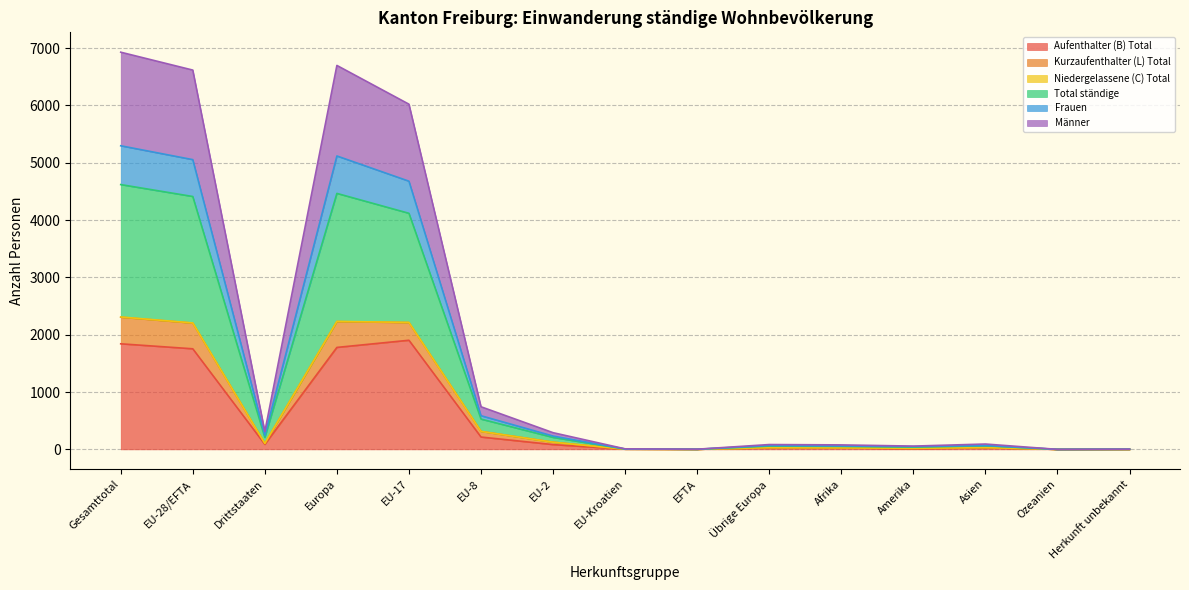

What is the maximum value for Aufenthalter (B) Total?

1903